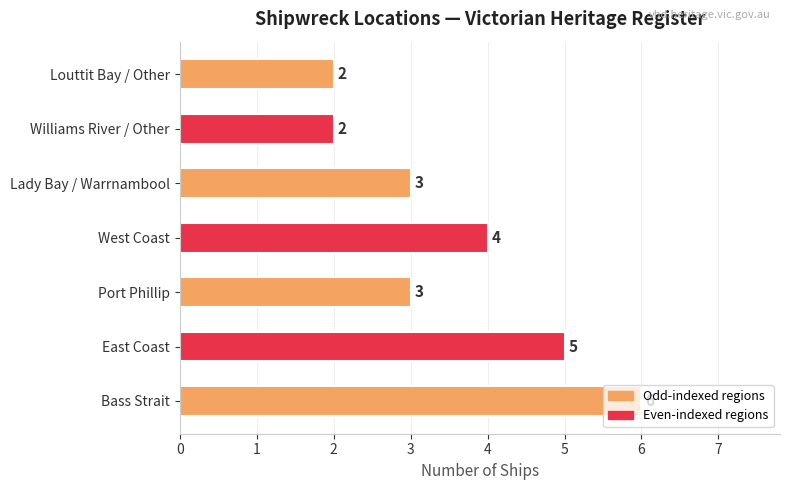

What is the sum of all values?

25